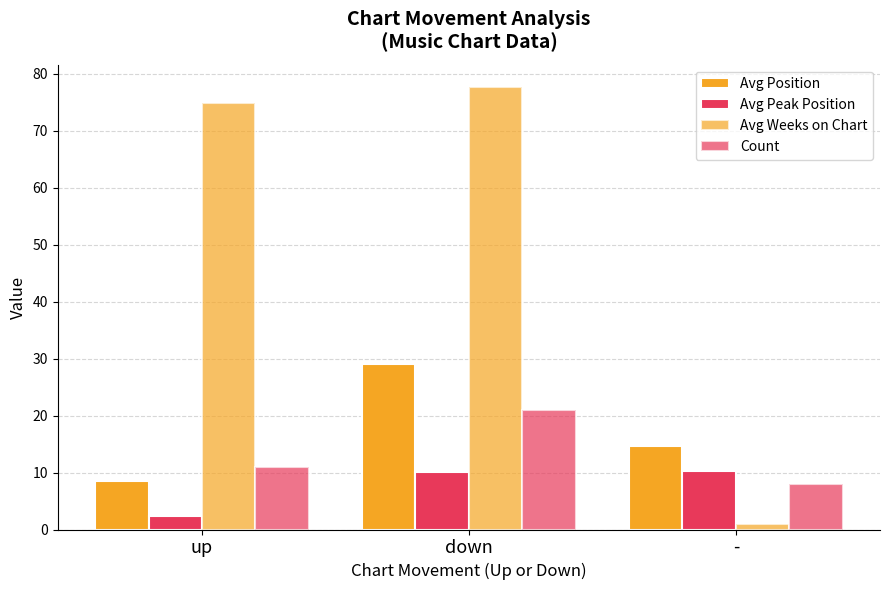

Count the Count values in the range 8 to 21.

3